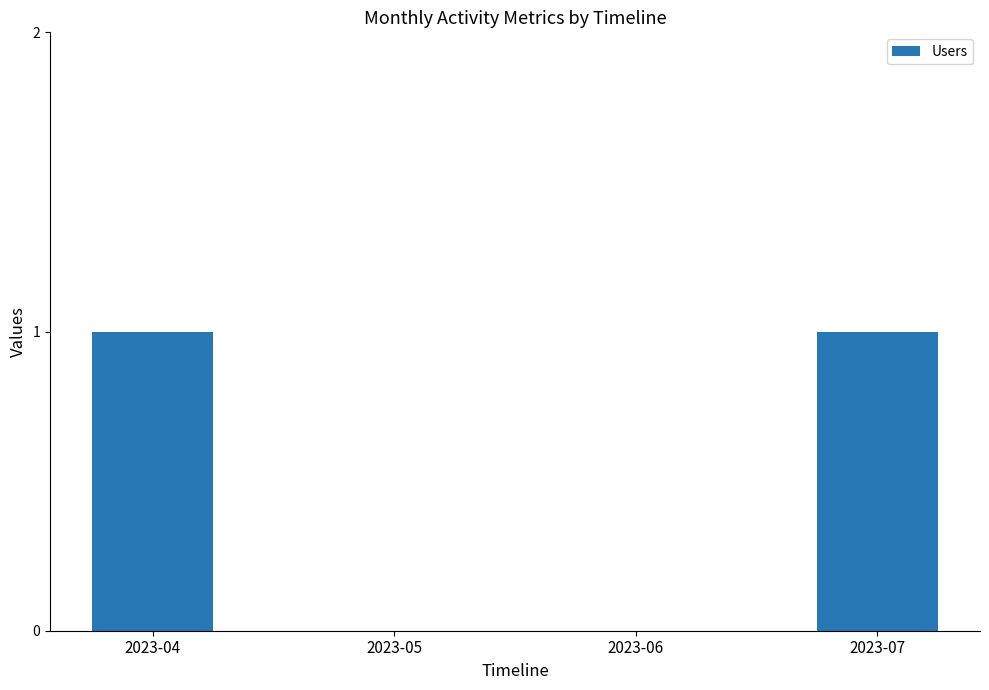

How many data points does each series have?

4